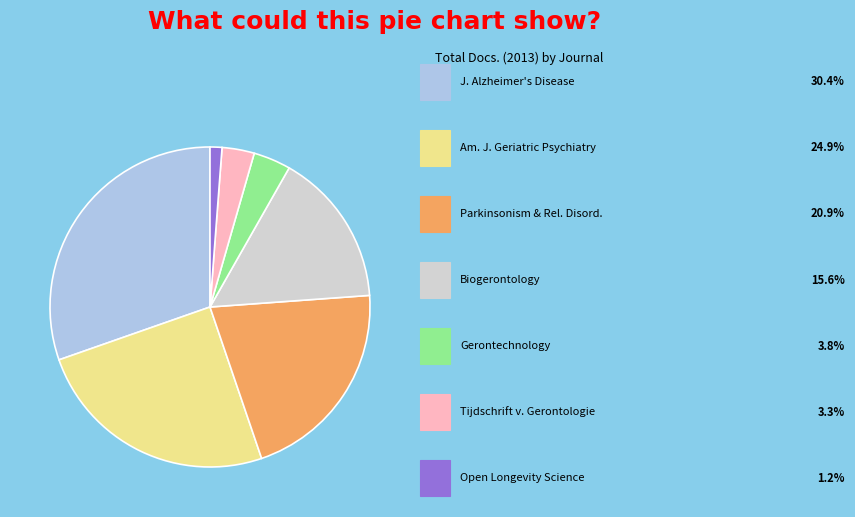

How many segments does this pie chart have?

7